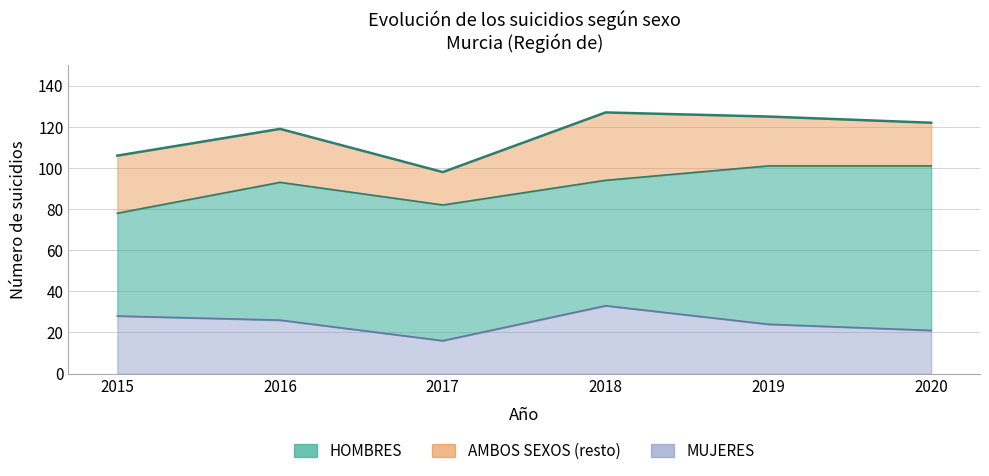

How many lines are shown in the chart?

3